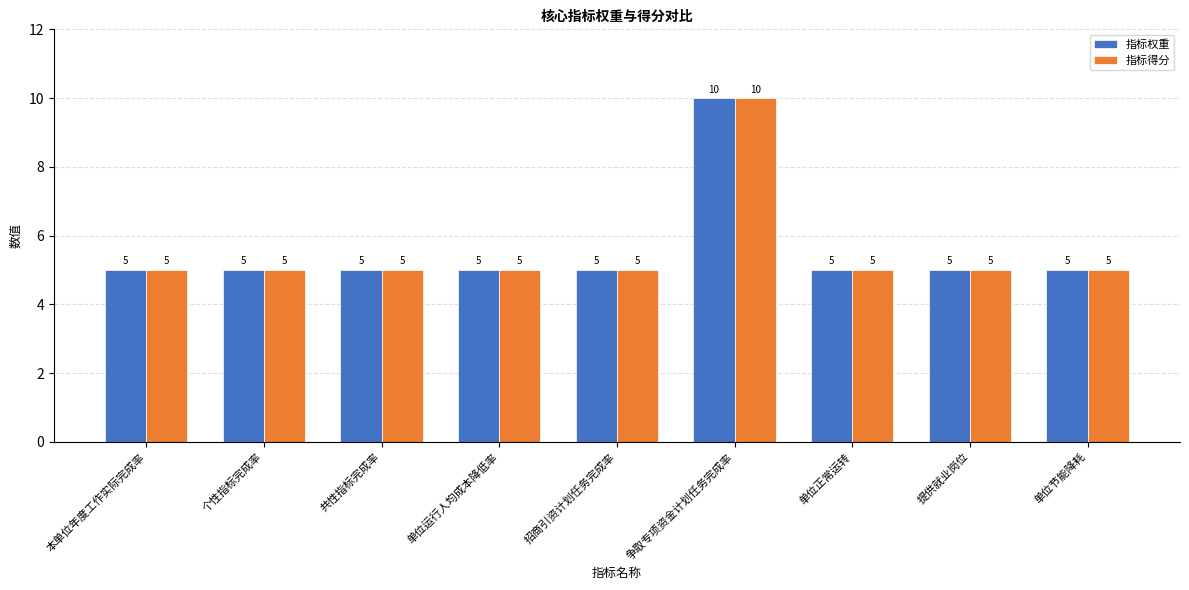

What is the average value of the 指标得分 series?

6